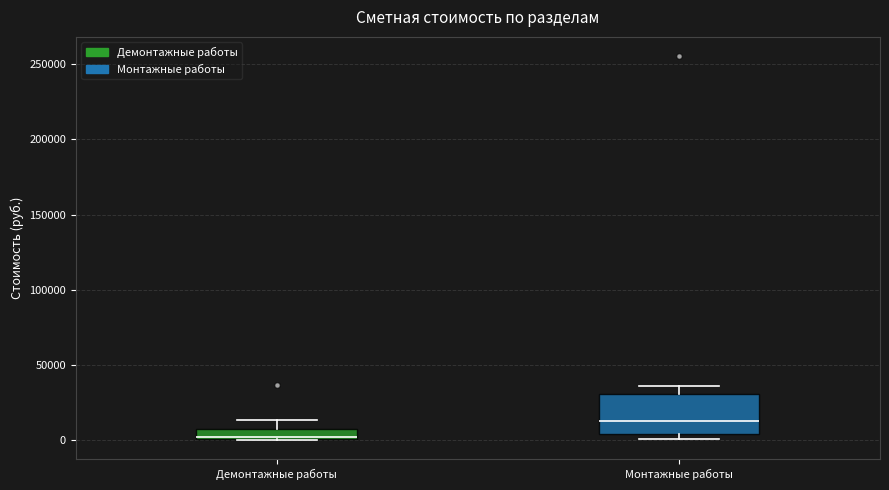

Which box's median line is the highest?

Монтажные работы